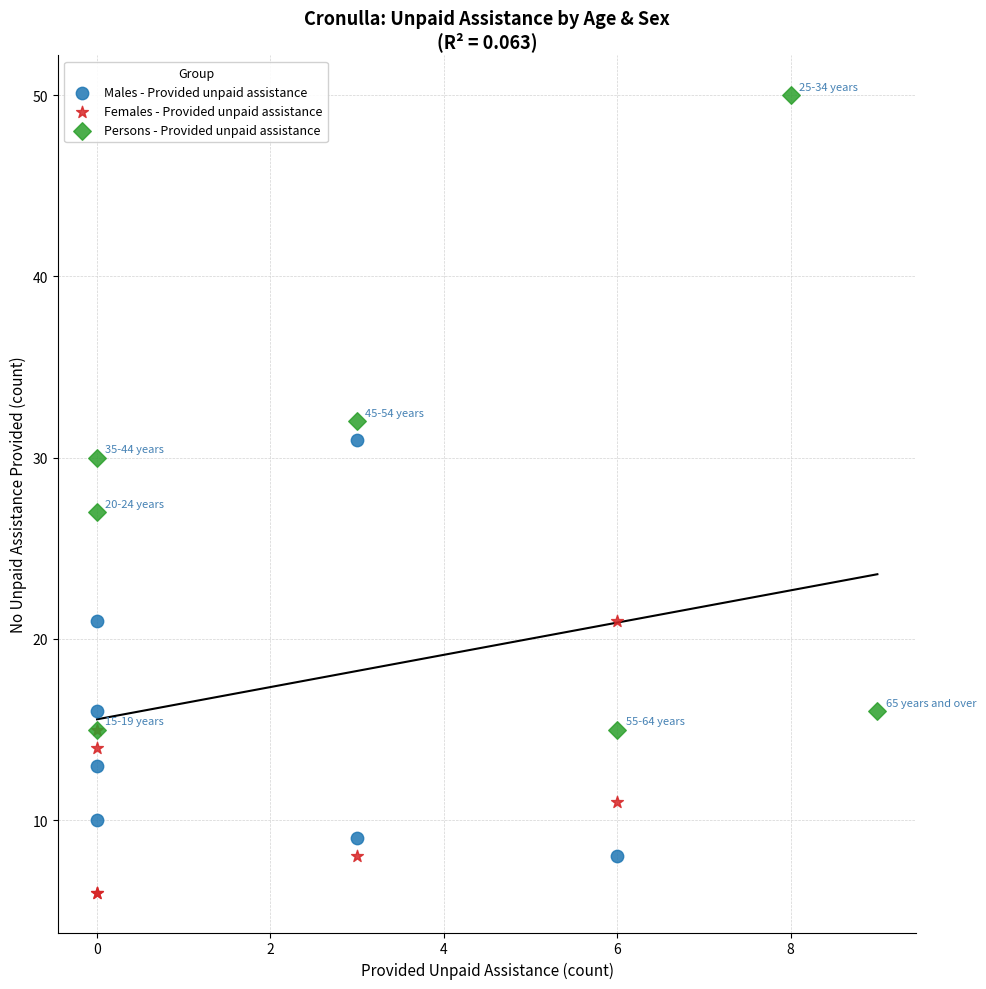

Which series reaches the maximum Y coordinate?

Persons - Provided unpaid assistance